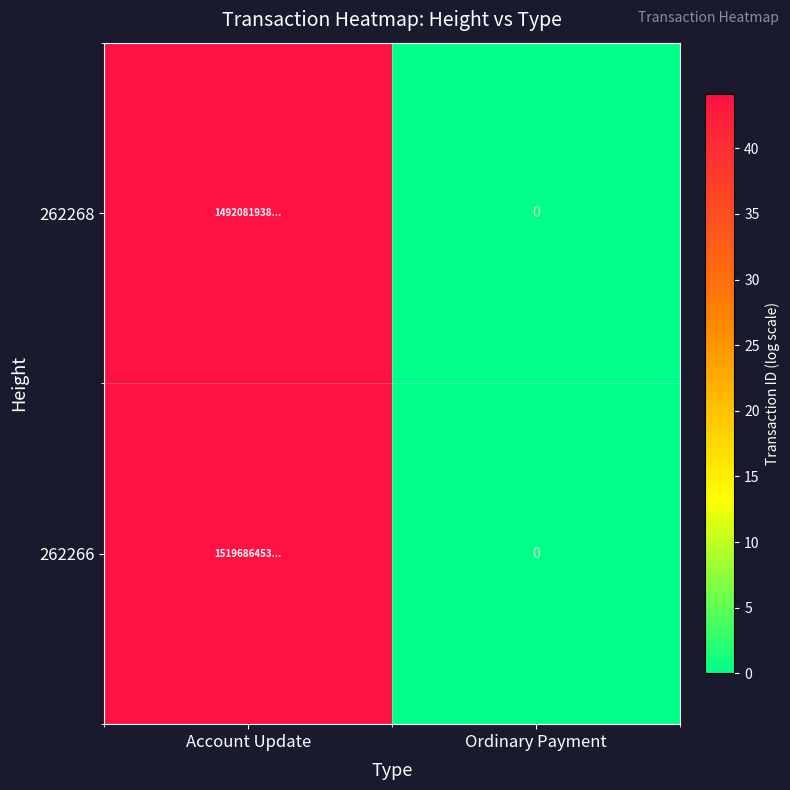

True or false: 262268 has a value of 44.1 at Account Update.

True